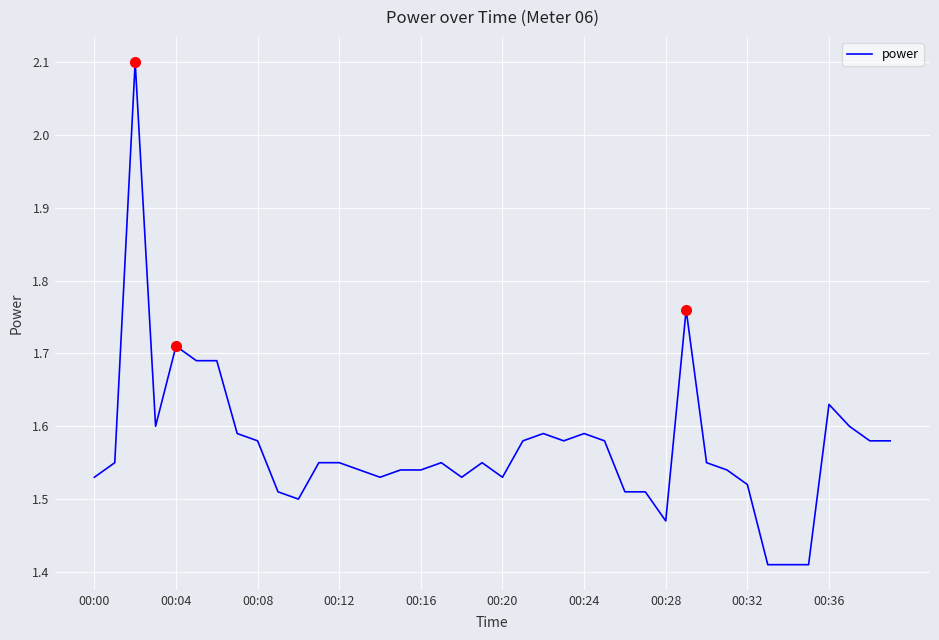

What is the maximum value shown in the chart?

2.1